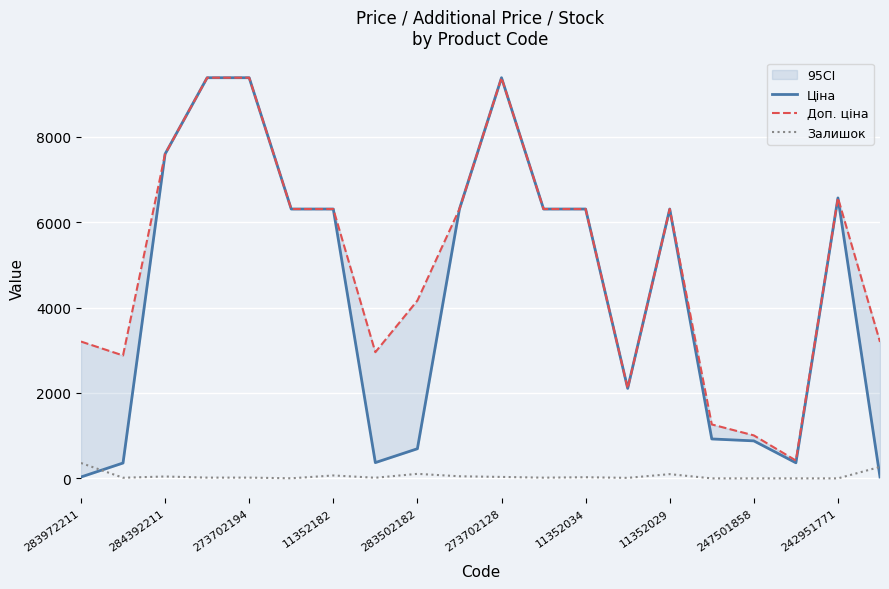

Which series has the largest range (max minus min)?

Ціна